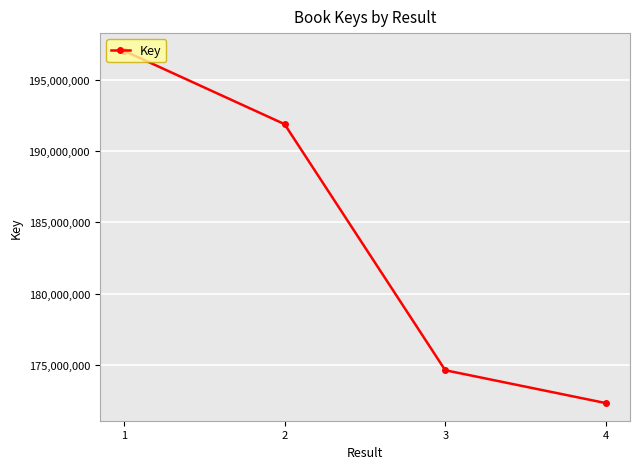

Reading left to right, list all the values displayed in this chart.

1=197047781	2=191895304	3=174629440	4=172322426